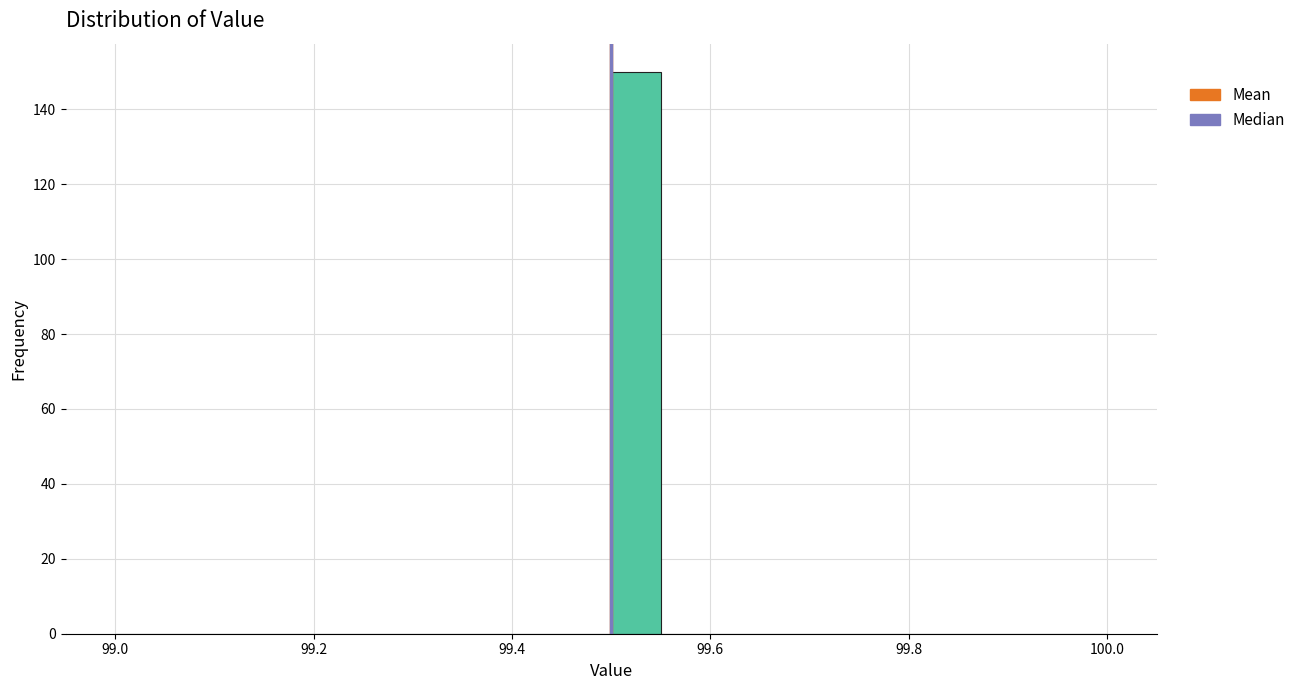

Read against the x-axis, roughly where is the centre of the tallest bar?

99.52